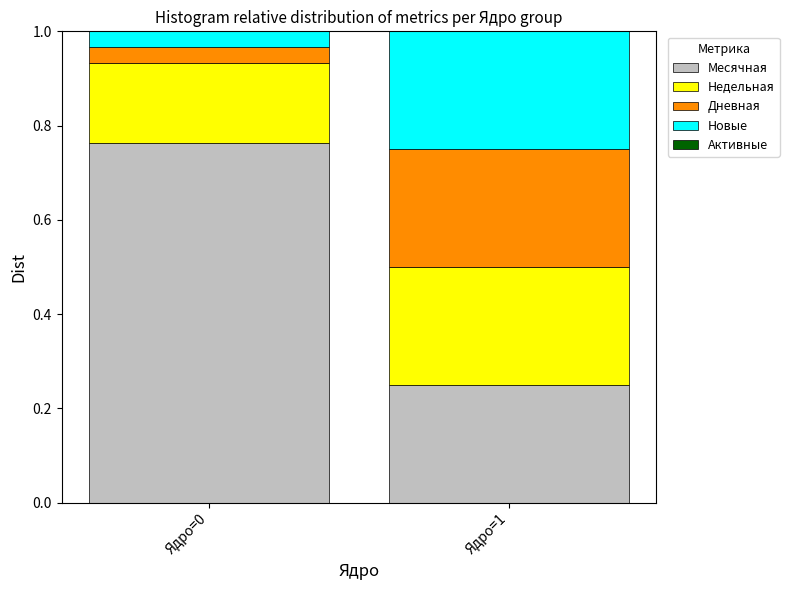

The Месячная series shows 0.2 at Ядро=0. True or false?

False